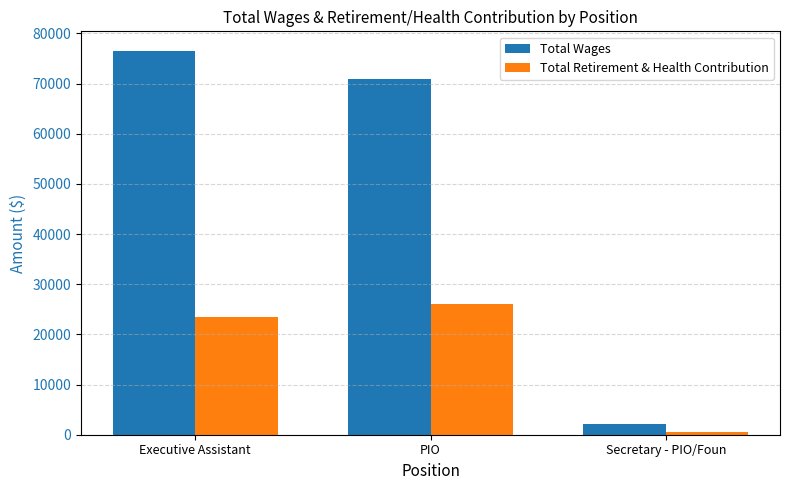

What is the highest value of the Total Wages series?

76575